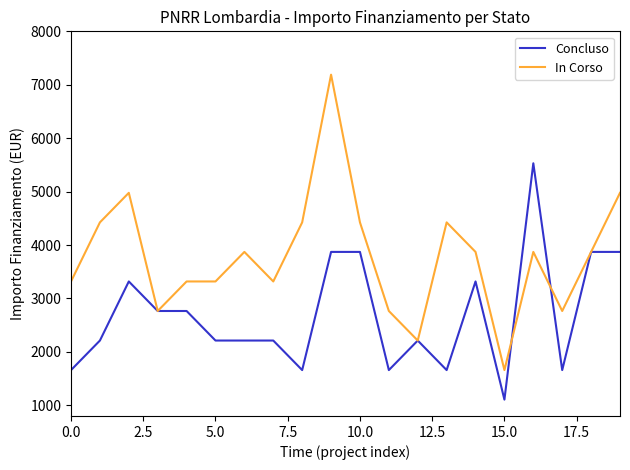

Rank the series by their maximum value, from lowest to highest.

Concluso, In Corso